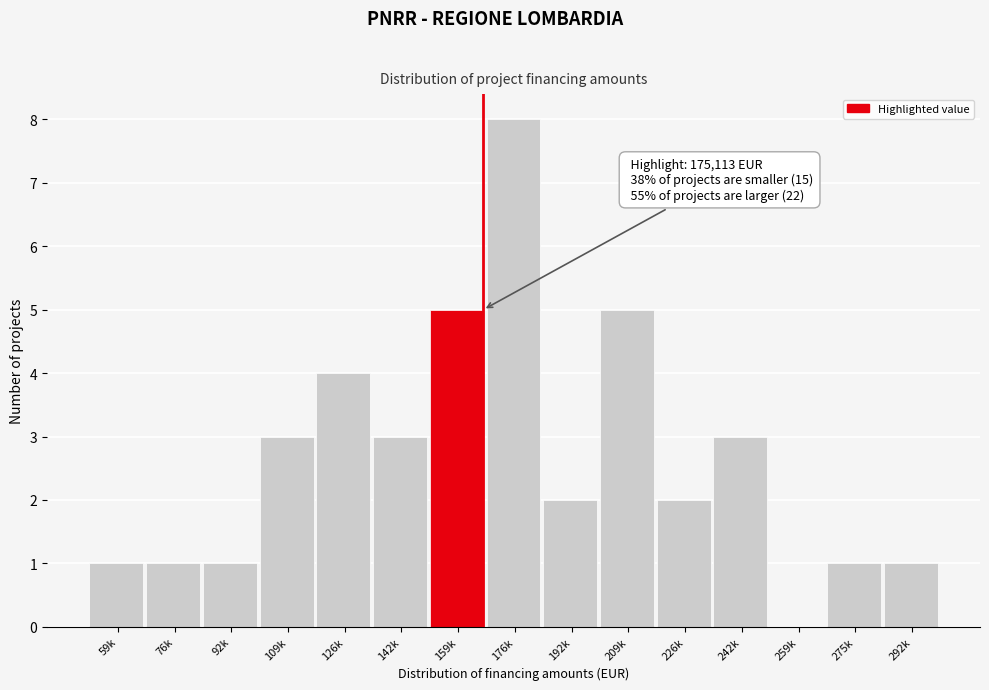

Reading left to right, extract all data points from this chart.

59k=1	76k=1	92k=1	109k=3	126k=4	142k=3	159k=5	176k=8	192k=2	209k=5	226k=2	242k=3	259k=0	275k=1	292k=1